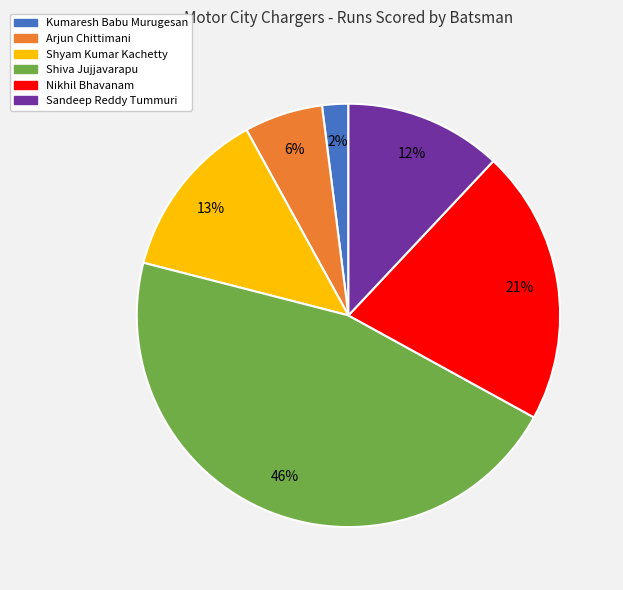

To the nearest percent, what is the average slice percentage?

17%